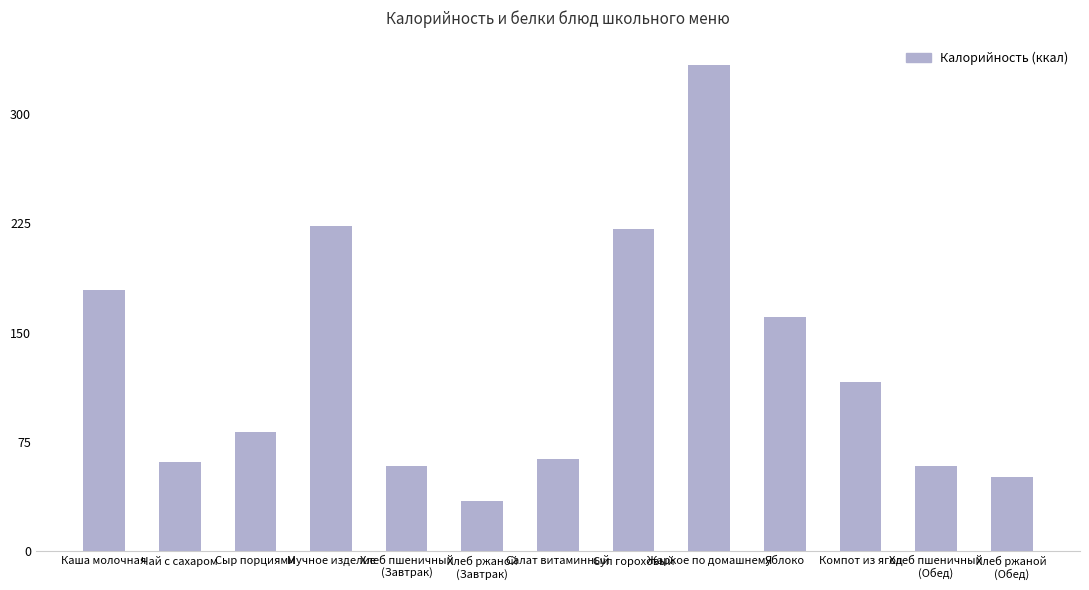

The chart shows a value of 281 at Каша молочная. True or false?

False